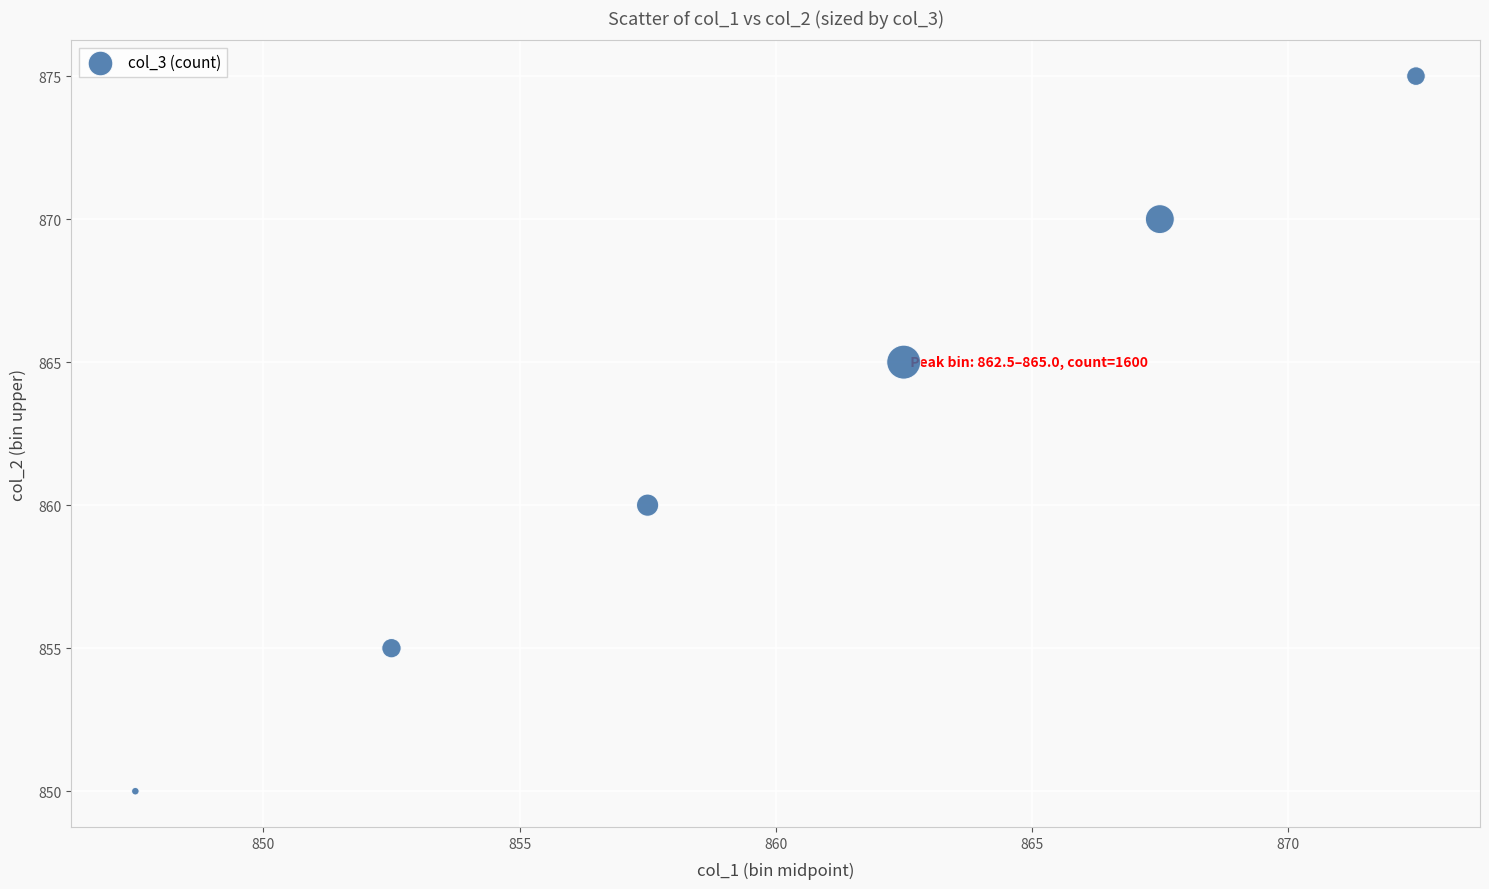

What Y value in the scatter plot is closest to 862?

860